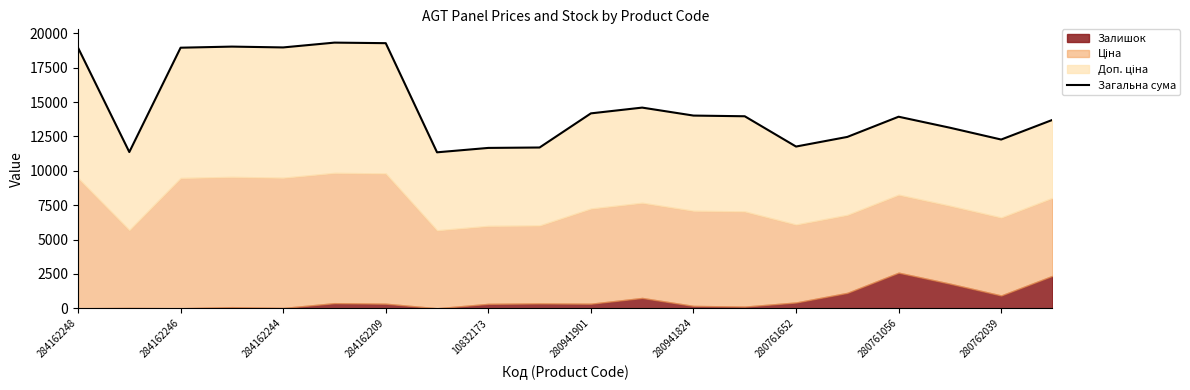

How many points are lower than both their immediate neighbors (excluding endpoints)?

5